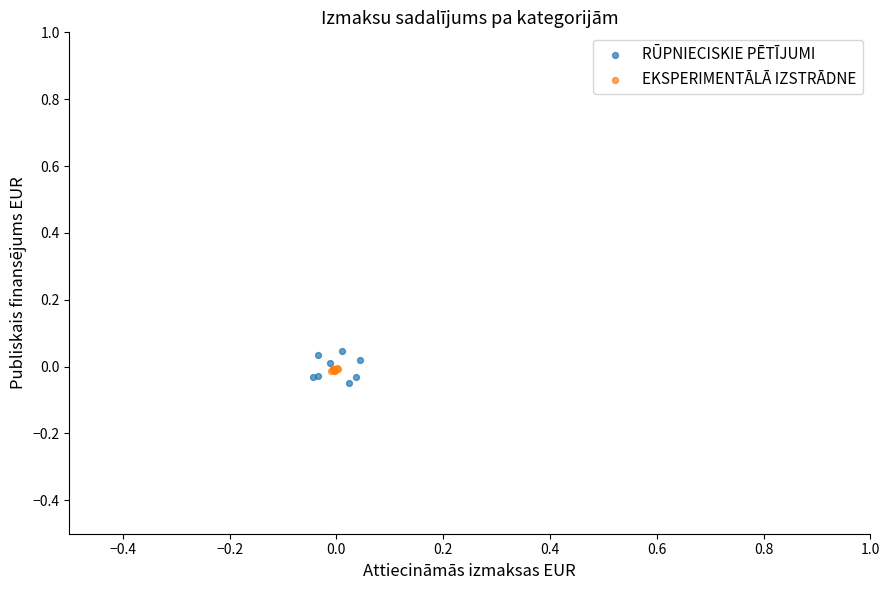

Which series has the widest spread of Y values?

RŪPNIECISKIE PĒTĪJUMI